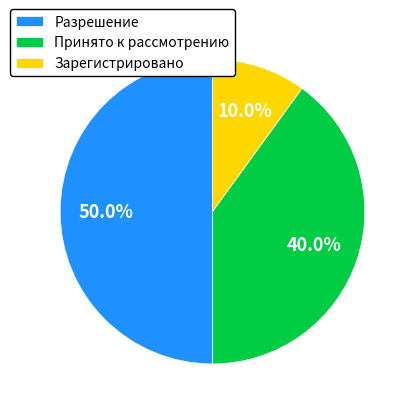

Count the number of slices in the pie.

3